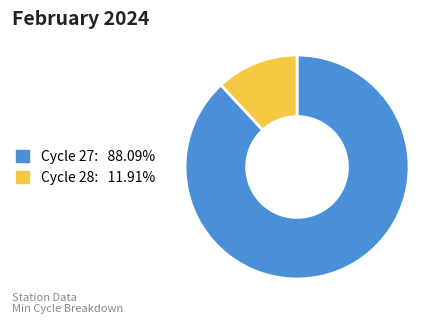

Does any single category account for the majority?

Yes